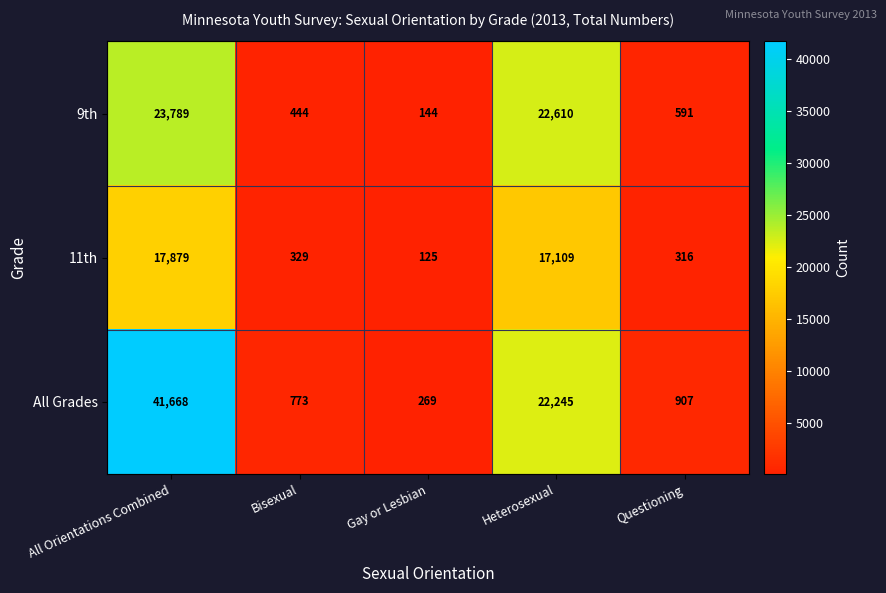

What is the maximum value for 9th?

23789